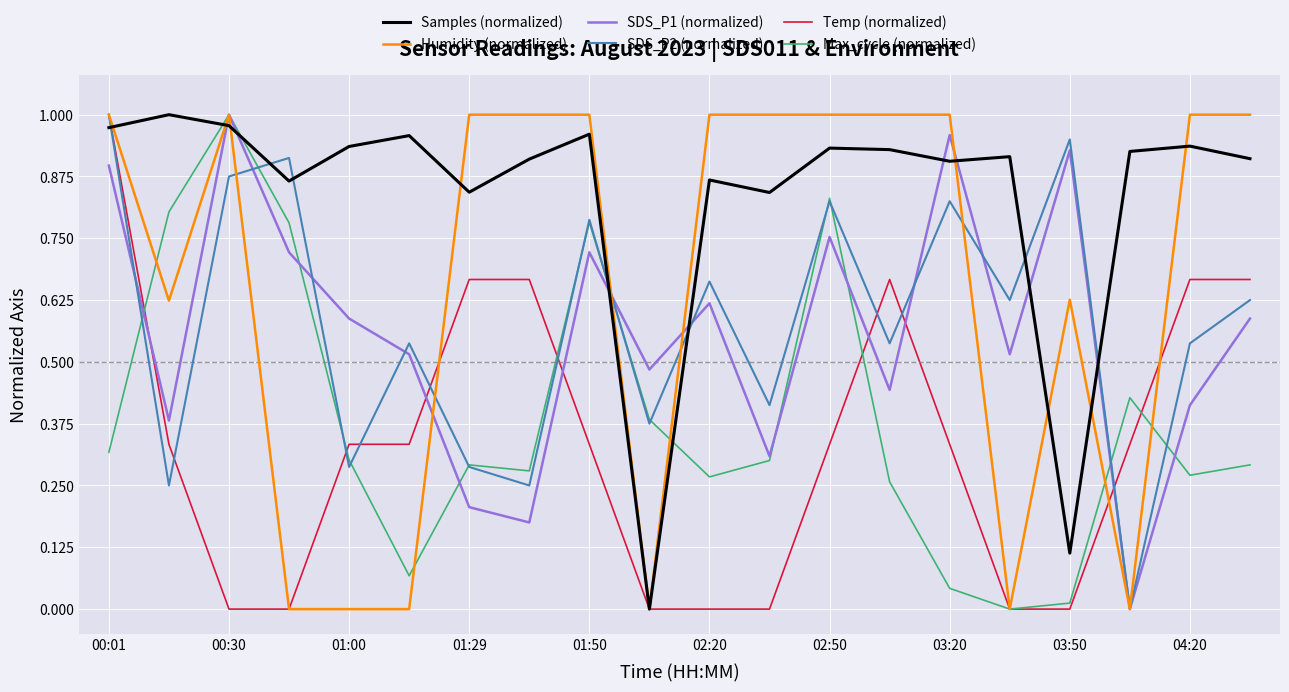

How many interior local valleys does the Samples (normalized) series have?

6